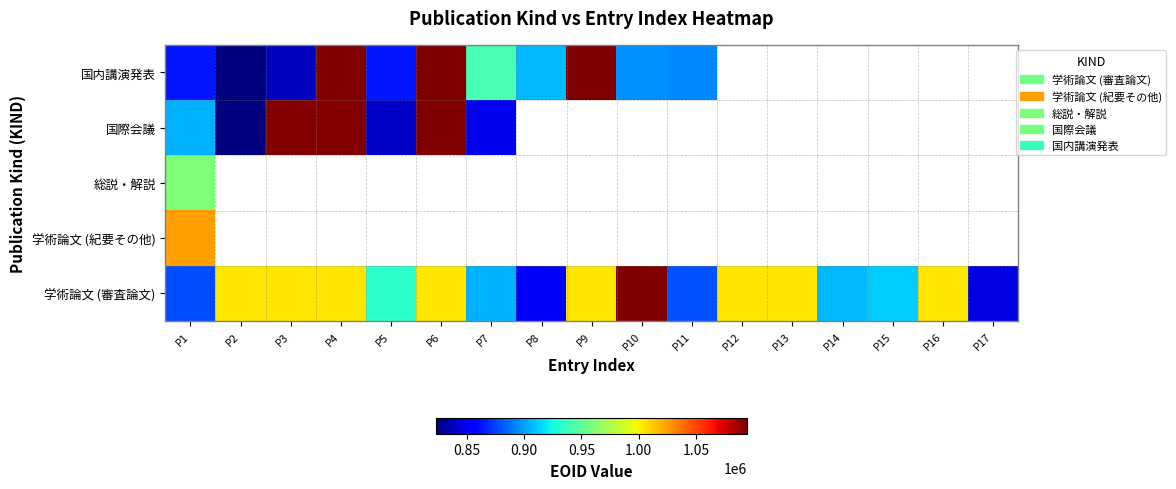

What is the spread (max minus min) of values at P5?

92084.0